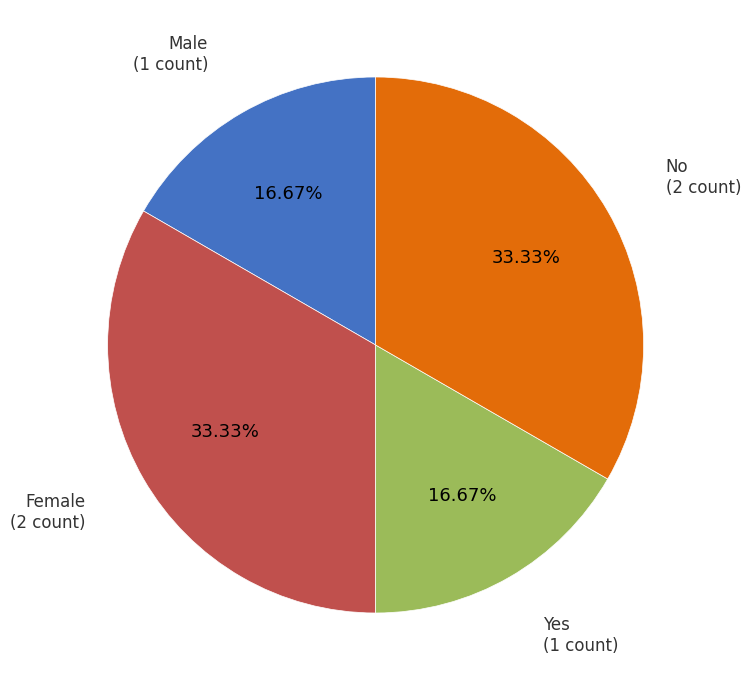

The Female slice represents 45% of the pie. True or false?

False